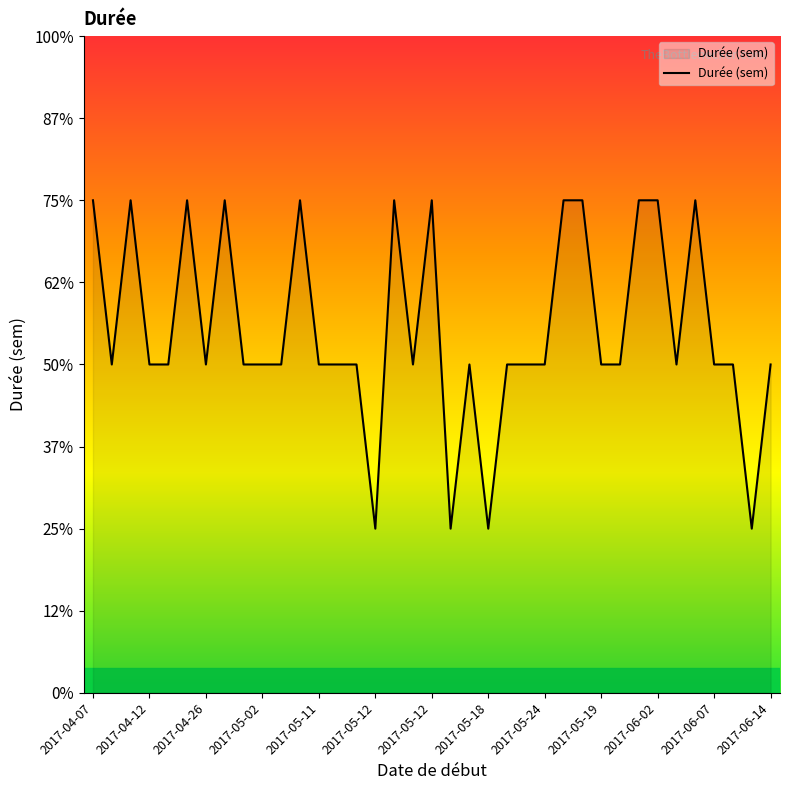

Is this an area chart (filled region under the line)?

Yes